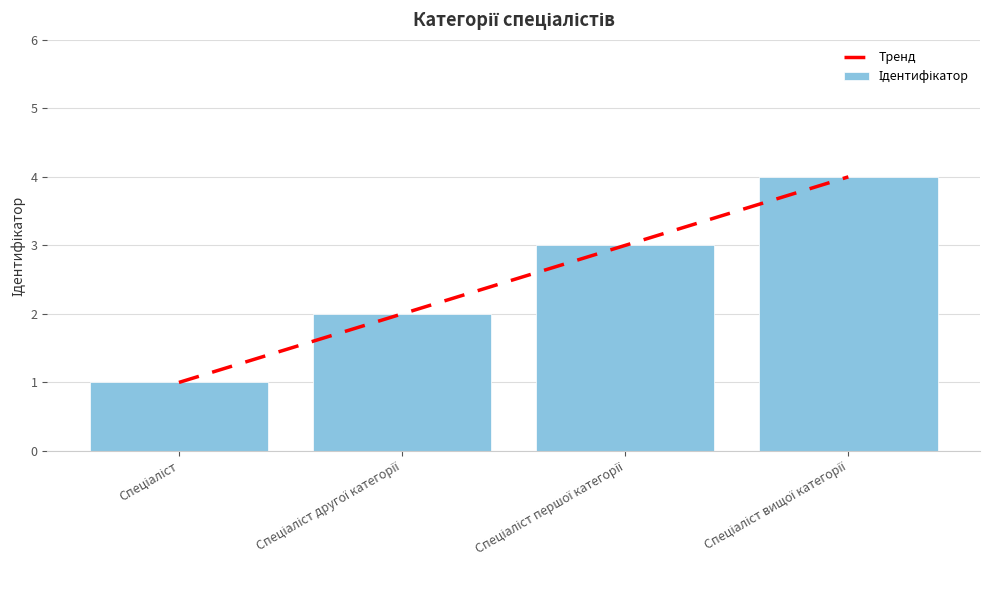

Are the bars grouped side by side (vs. stacked)?

No